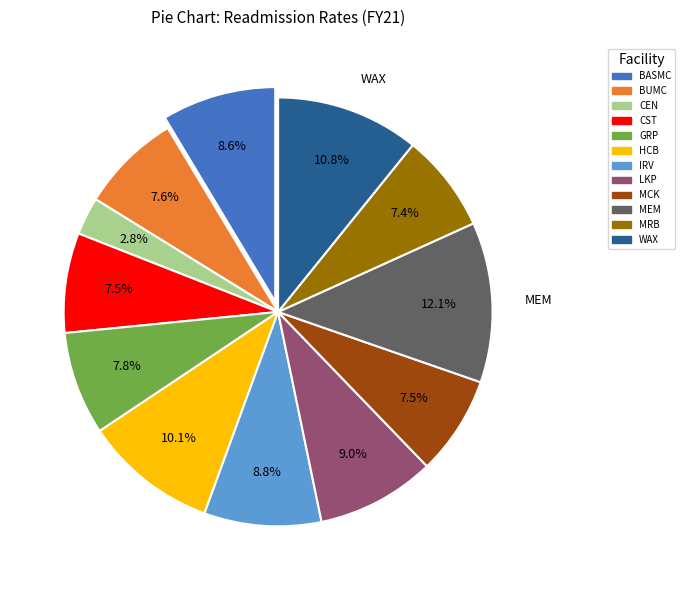

Does any single category account for the majority?

No